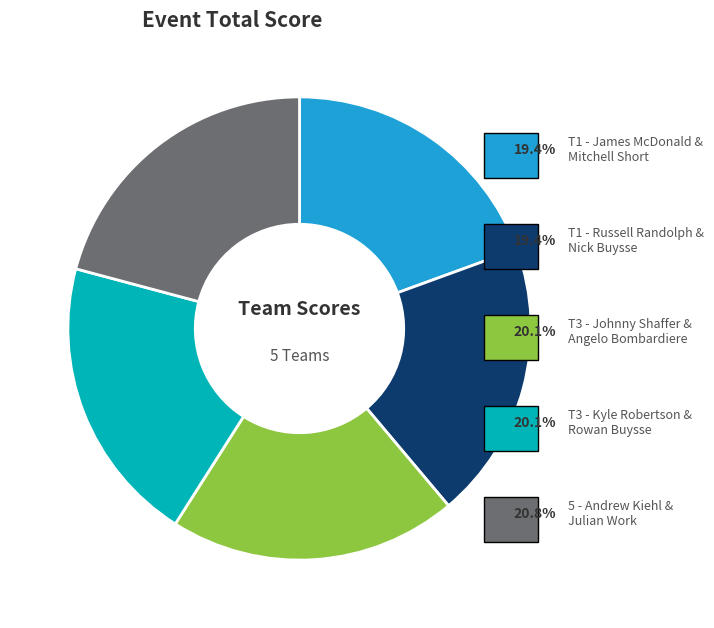

Is there any slice that represents more than half of the pie?

No